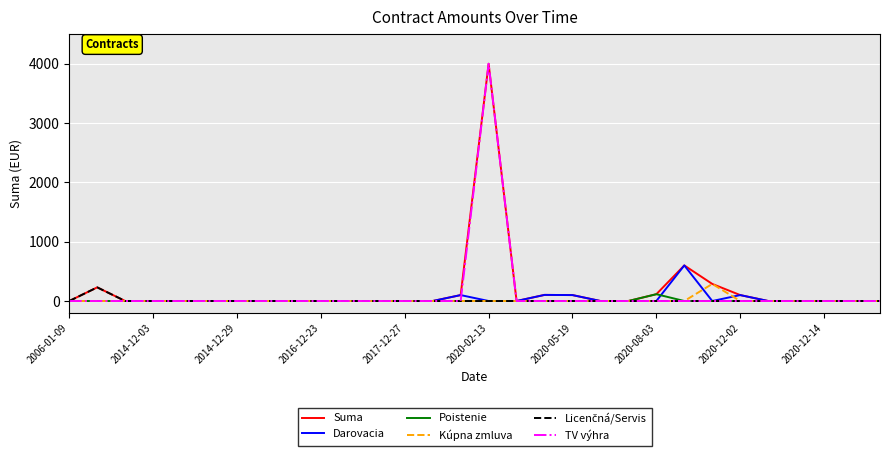

What is the greatest value displayed?

4000